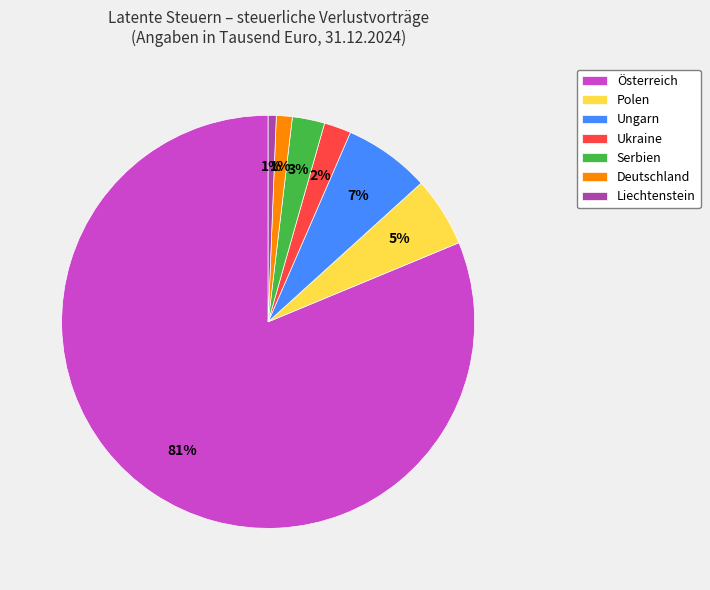

To the nearest percent, what is the combined percentage of Deutschland and Liechtenstein?

2%